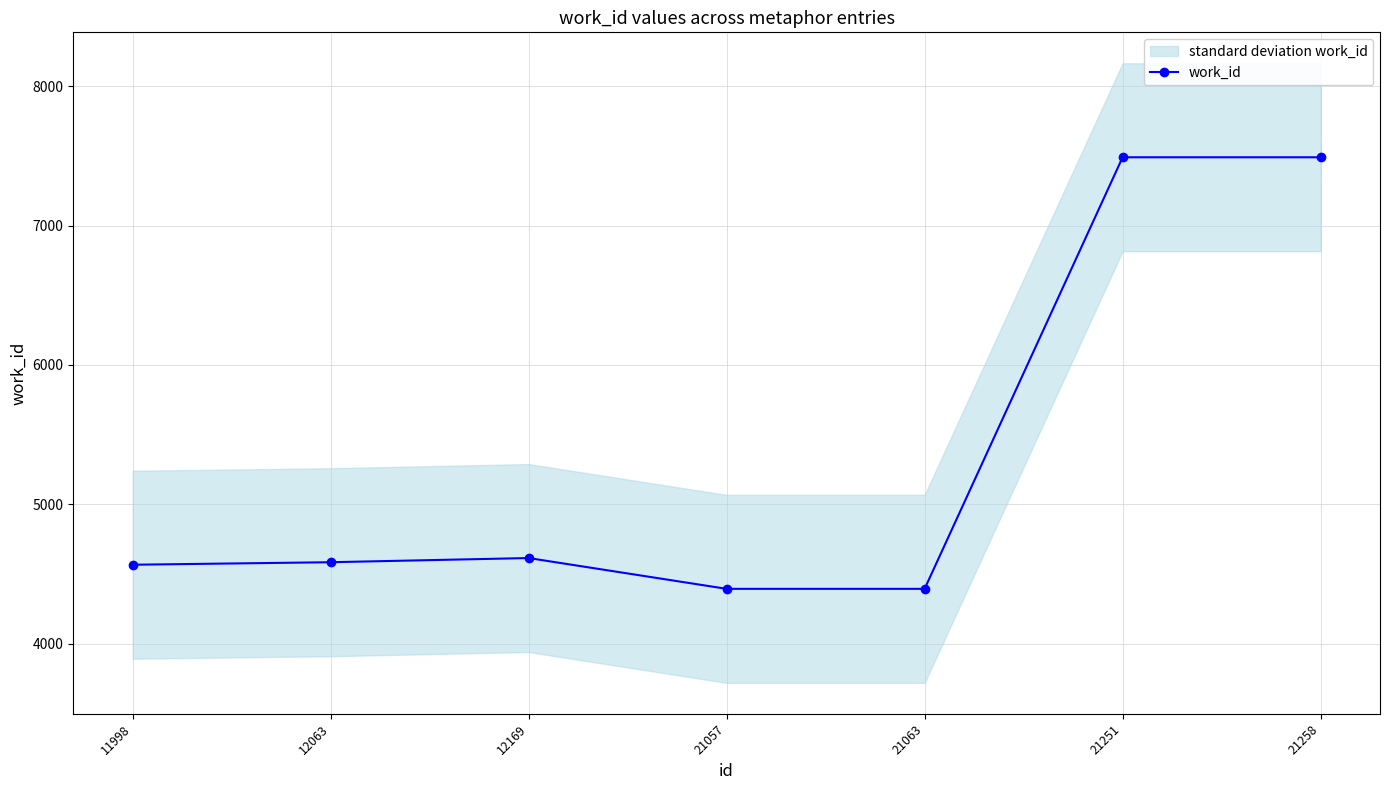

Where is the data nearest to the value 5941?

12169